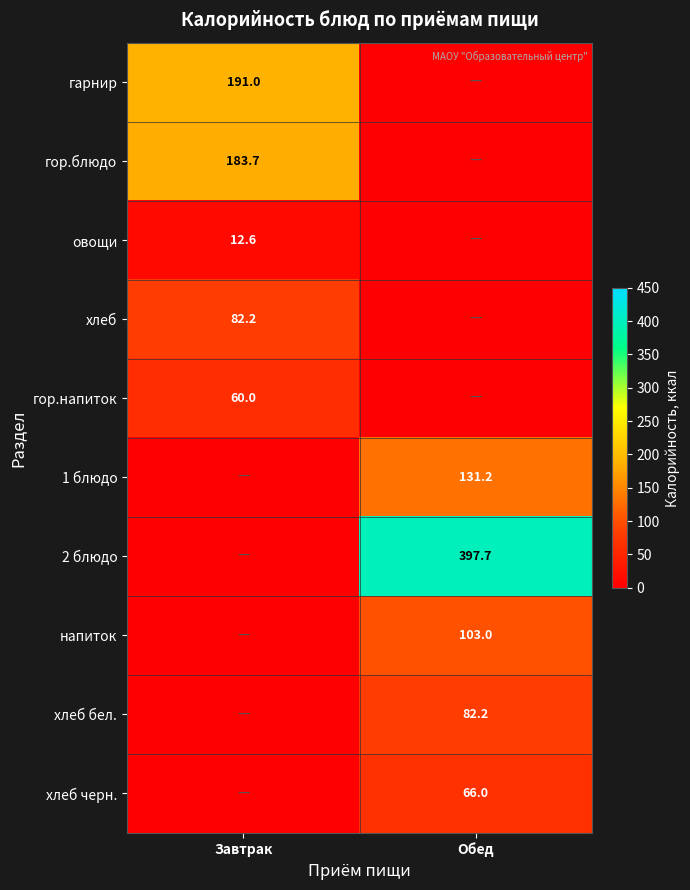

Is the value of хлеб at Завтрак greater than the value of гор.блюдо at Завтрак?

No